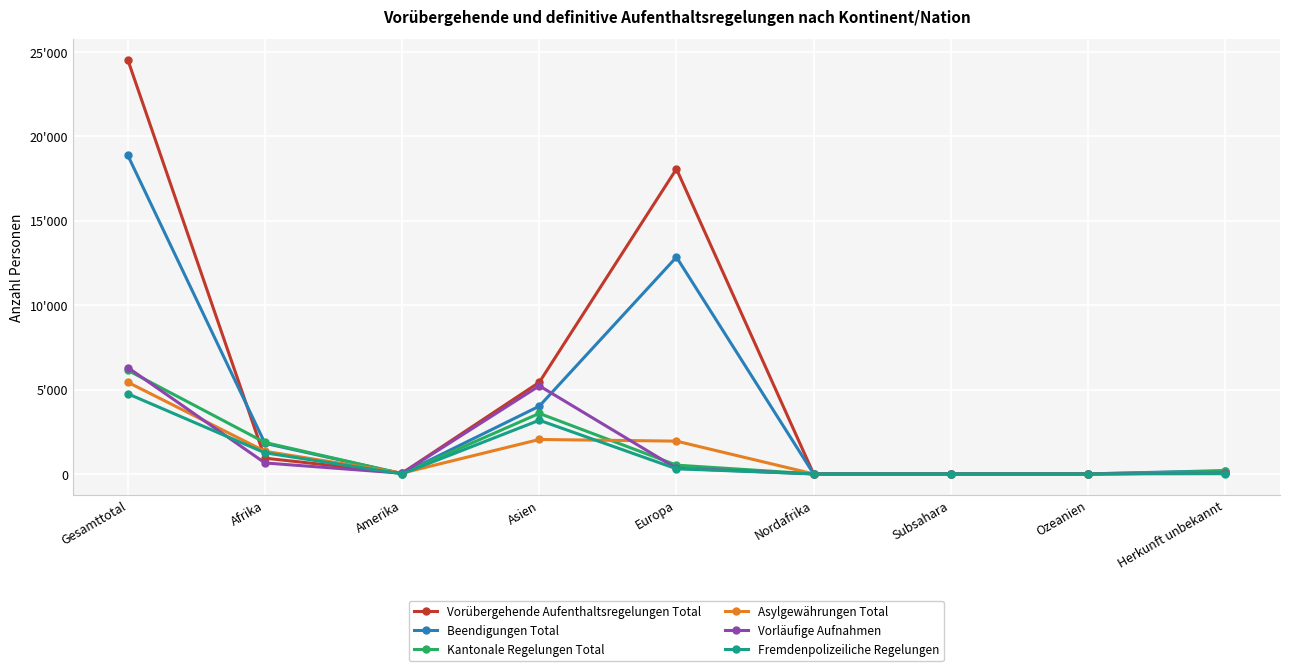

What are all the series names shown in the legend?

Vorübergehende Aufenthaltsregelungen Total, Beendigungen Total, Kantonale Regelungen Total, Asylgewährungen Total, Vorläufige Aufnahmen, Fremdenpolizeiliche Regelungen